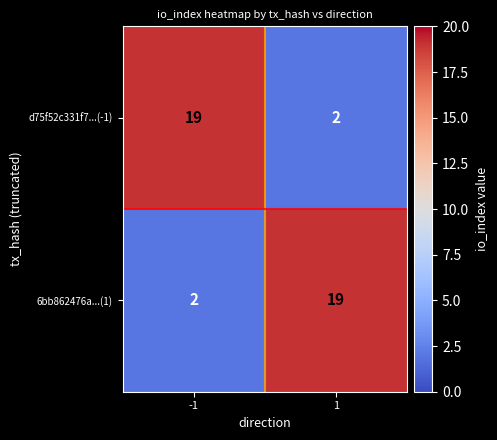

What is the difference between the 6bb862476a...(1) values at 1 and -1?

17